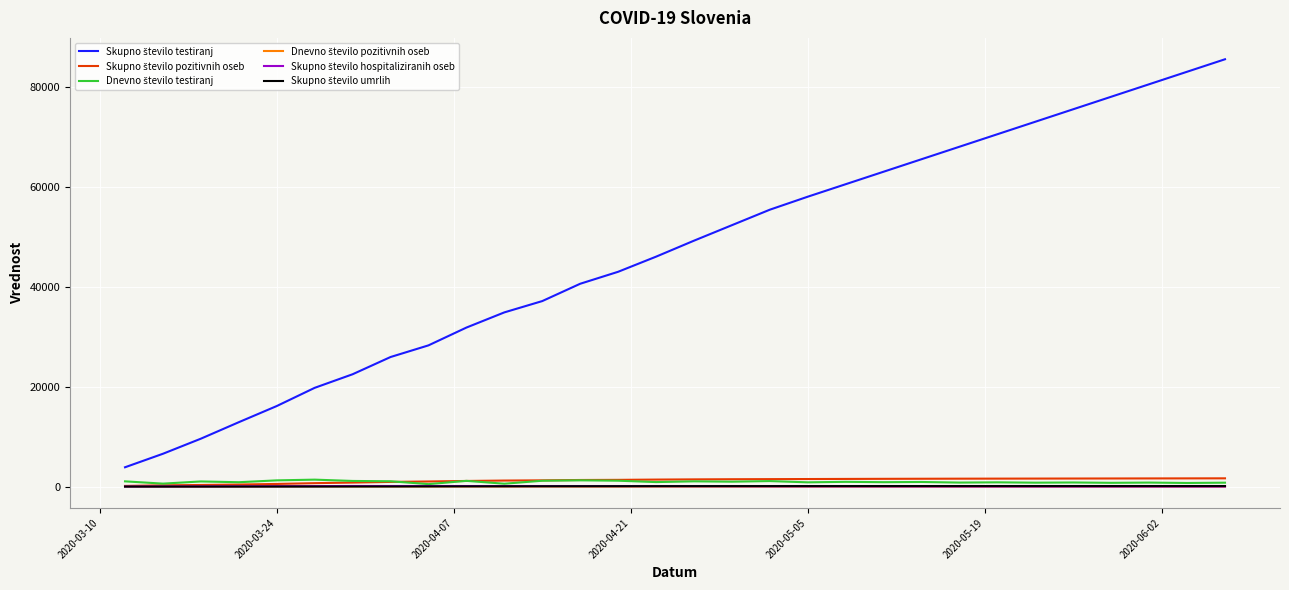

What is the maximum value shown in the chart?

85500